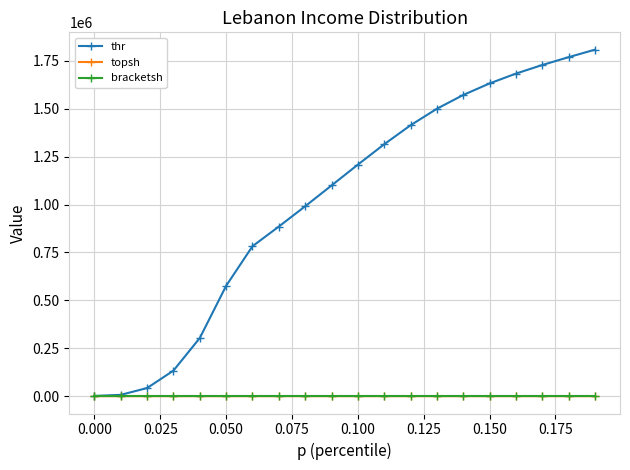

What is the difference between the second highest and second lowest values in the thr series?

1762121.9